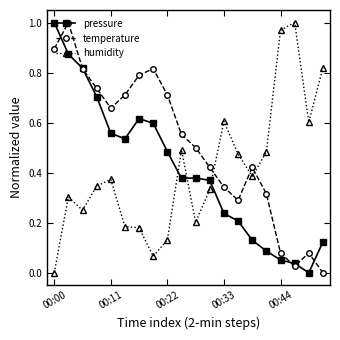

How many times do humidity and pressure cross each other?

3